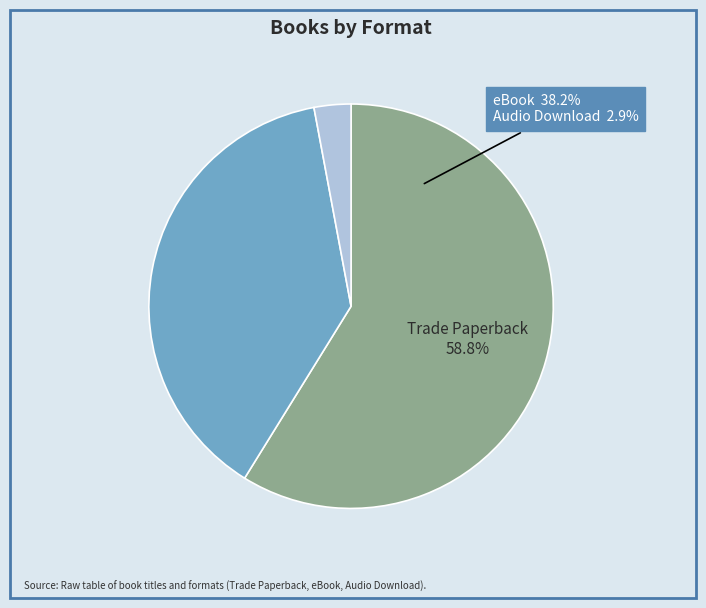

Combined, what portion of the pie is Audio Download and eBook?

41.2%